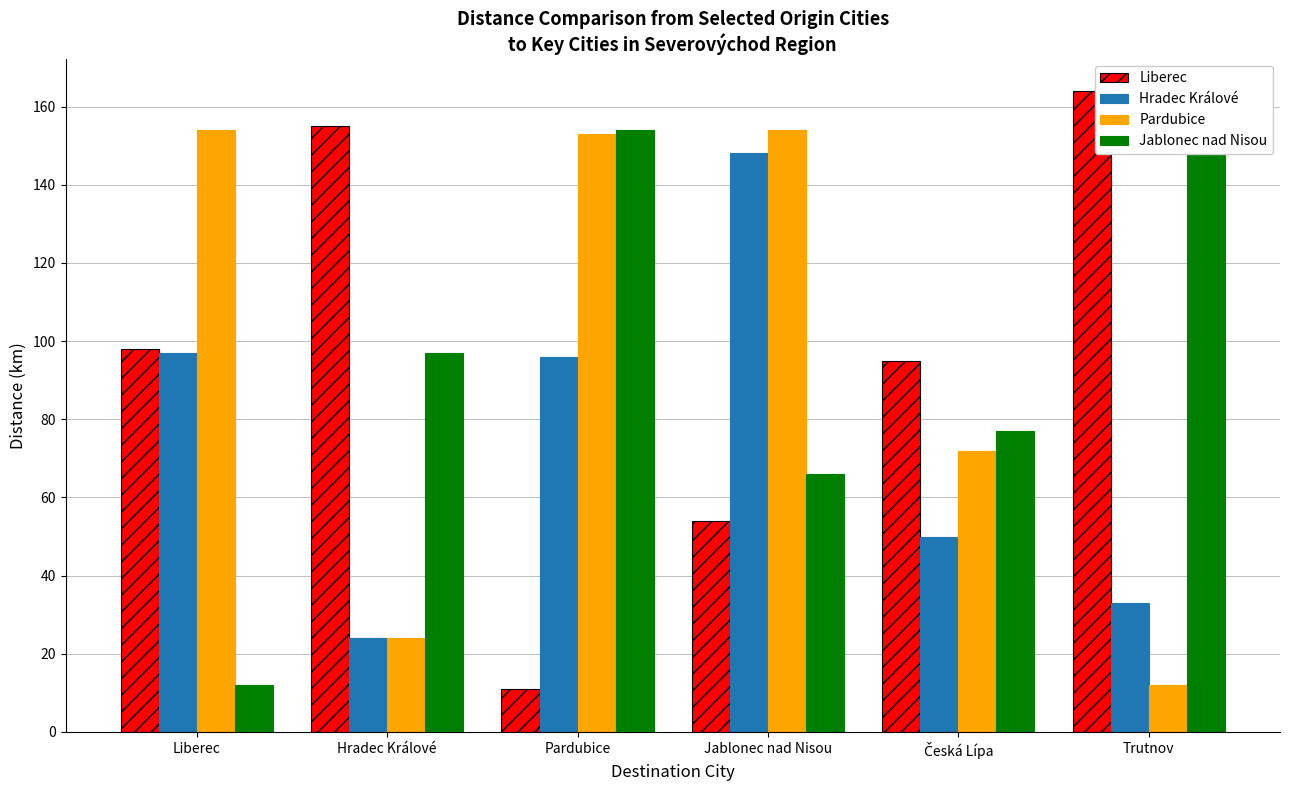

How many data points in Pardubice are less than 153?

3